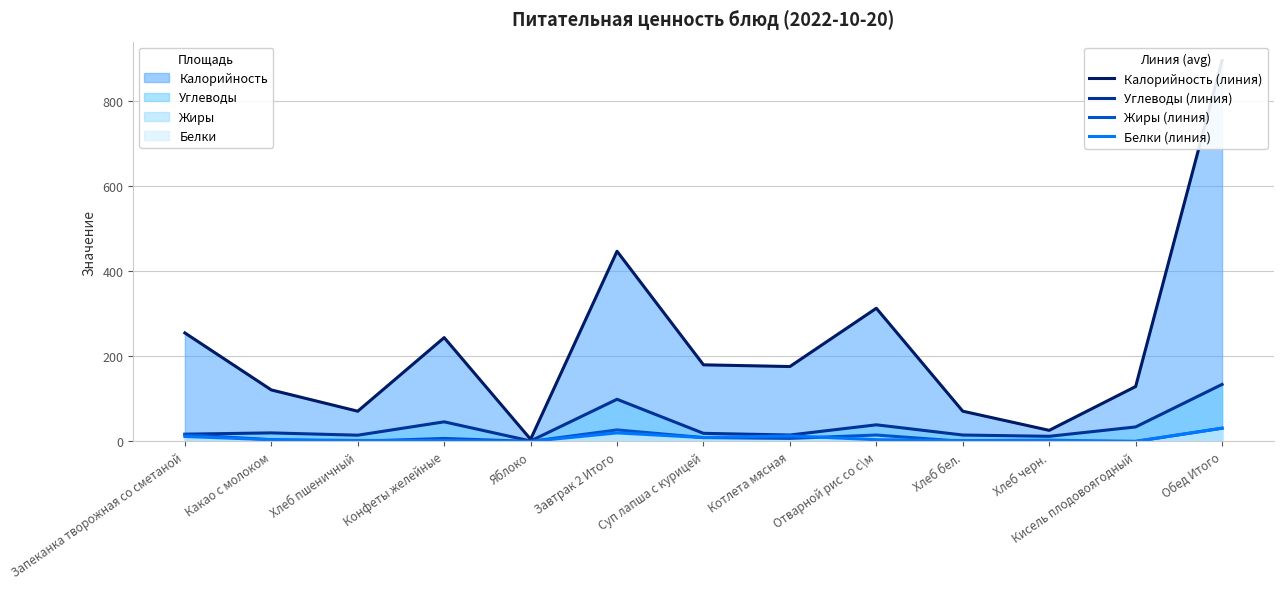

In Углеводы (линия), how many points are higher than both neighbors (excluding endpoints)?

4